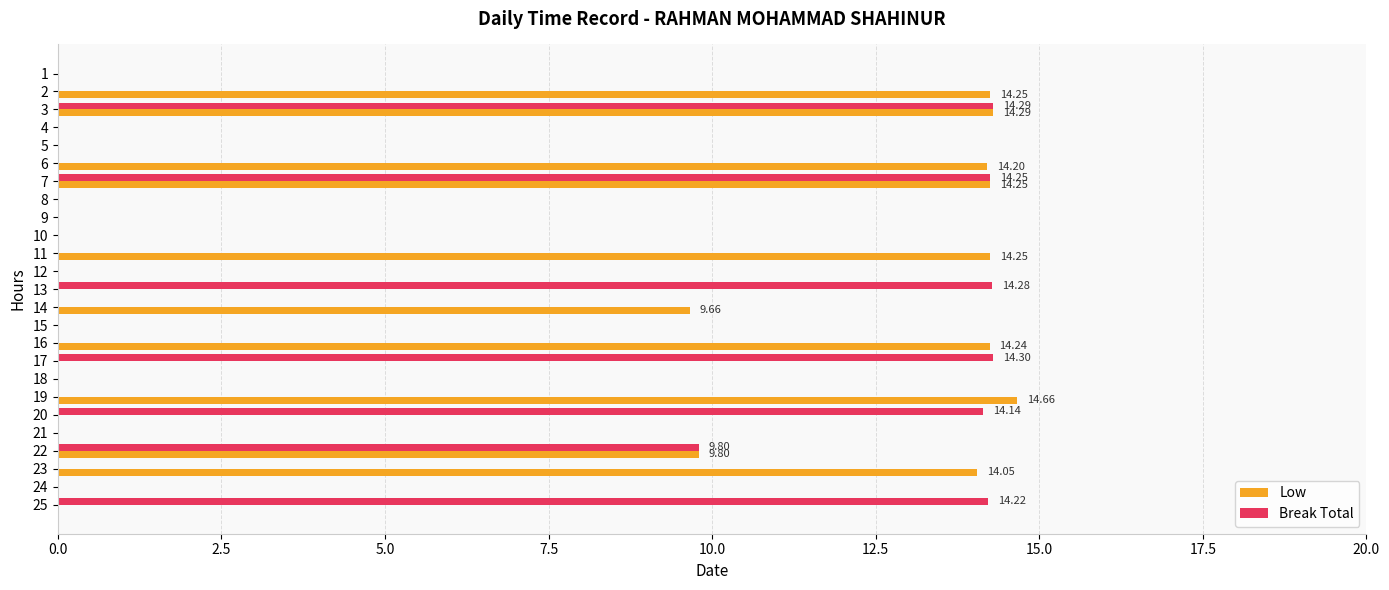

What is the total value across all series at 16?

14.2